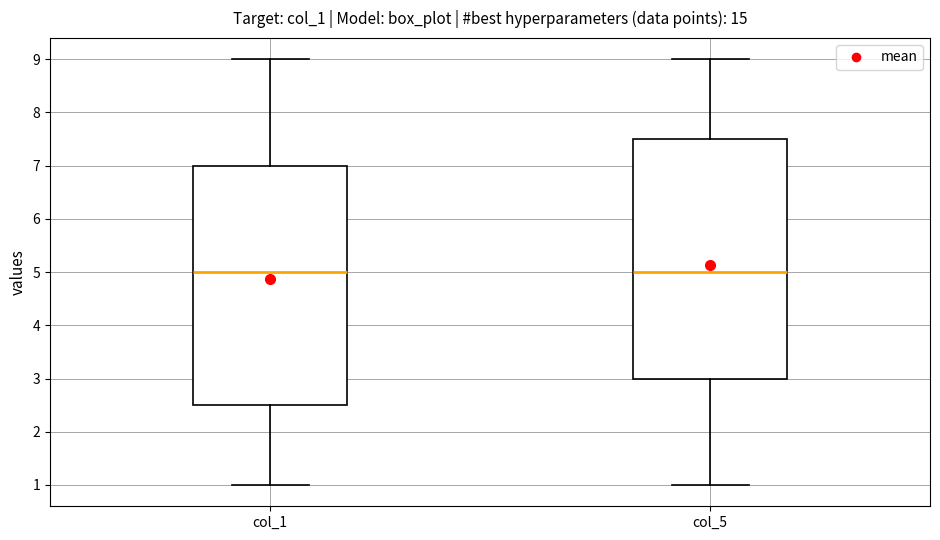

Reading left to right, read every box against the y-axis: the position of its median line, the range the box covers, and the ends of its whiskers. The values are not printed on the chart, so give them approximately, as read against the axis.

col_1: median 5.0, box 2.5 to 7.0, whiskers 1.0 to 9.0
col_5: median 5.0, box 3.0 to 7.5, whiskers 1.0 to 9.0